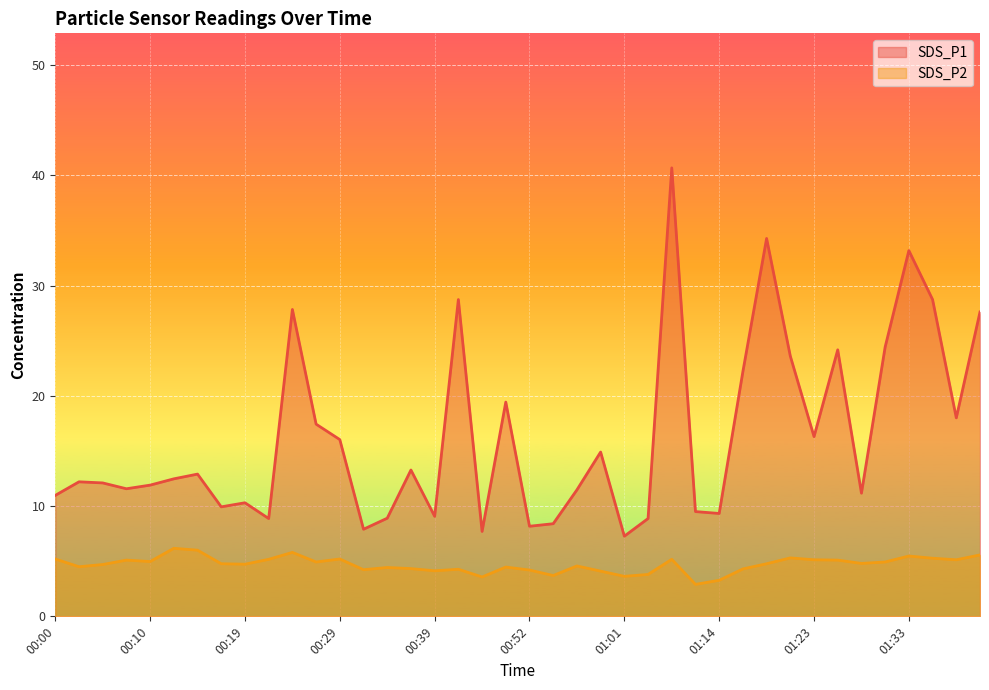

Which has a higher value, 01:14 or 00:44?

00:44